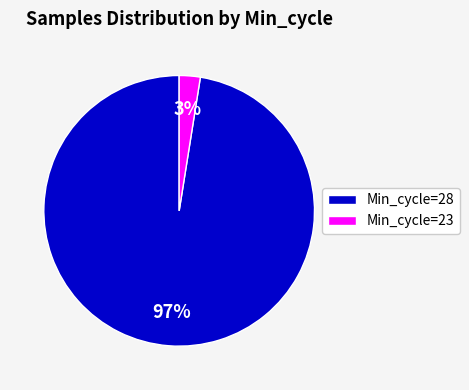

Is there any slice that represents more than half of the pie?

Yes